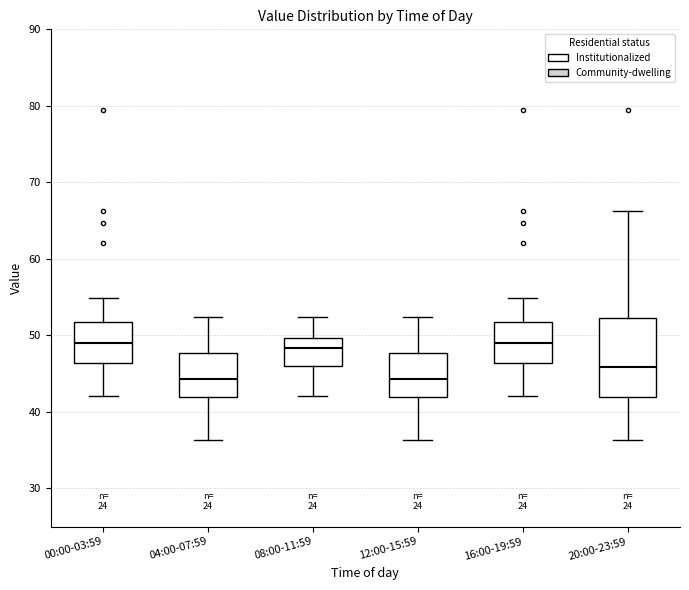

Reading left to right, transcribe this box plot: for each box, give where its median line is, the range the box spans, and where its two whiskers end, as read against the y-axis. The values are not printed on the chart, so give them approximately, as read against the axis.

00:00-03:59: median 49, box 46 to 52, whiskers 42 to 55
04:00-07:59: median 44, box 42 to 48, whiskers 36 to 52
08:00-11:59: median 48, box 46 to 50, whiskers 42 to 52
12:00-15:59: median 44, box 42 to 48, whiskers 36 to 52
16:00-19:59: median 49, box 46 to 52, whiskers 42 to 55
20:00-23:59: median 46, box 42 to 52, whiskers 36 to 66